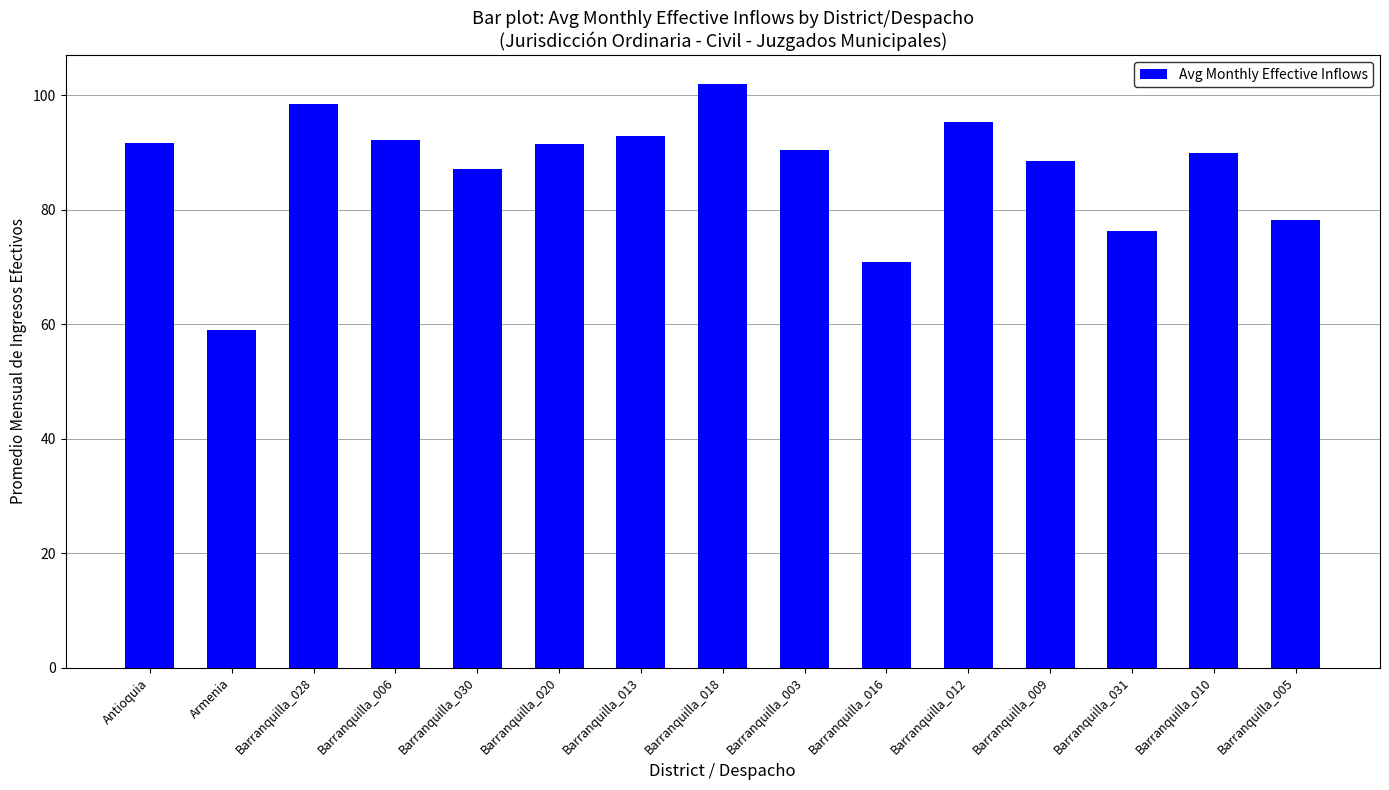

What is the sum of the values at Barranquilla_031 and Barranquilla_020?

167.7